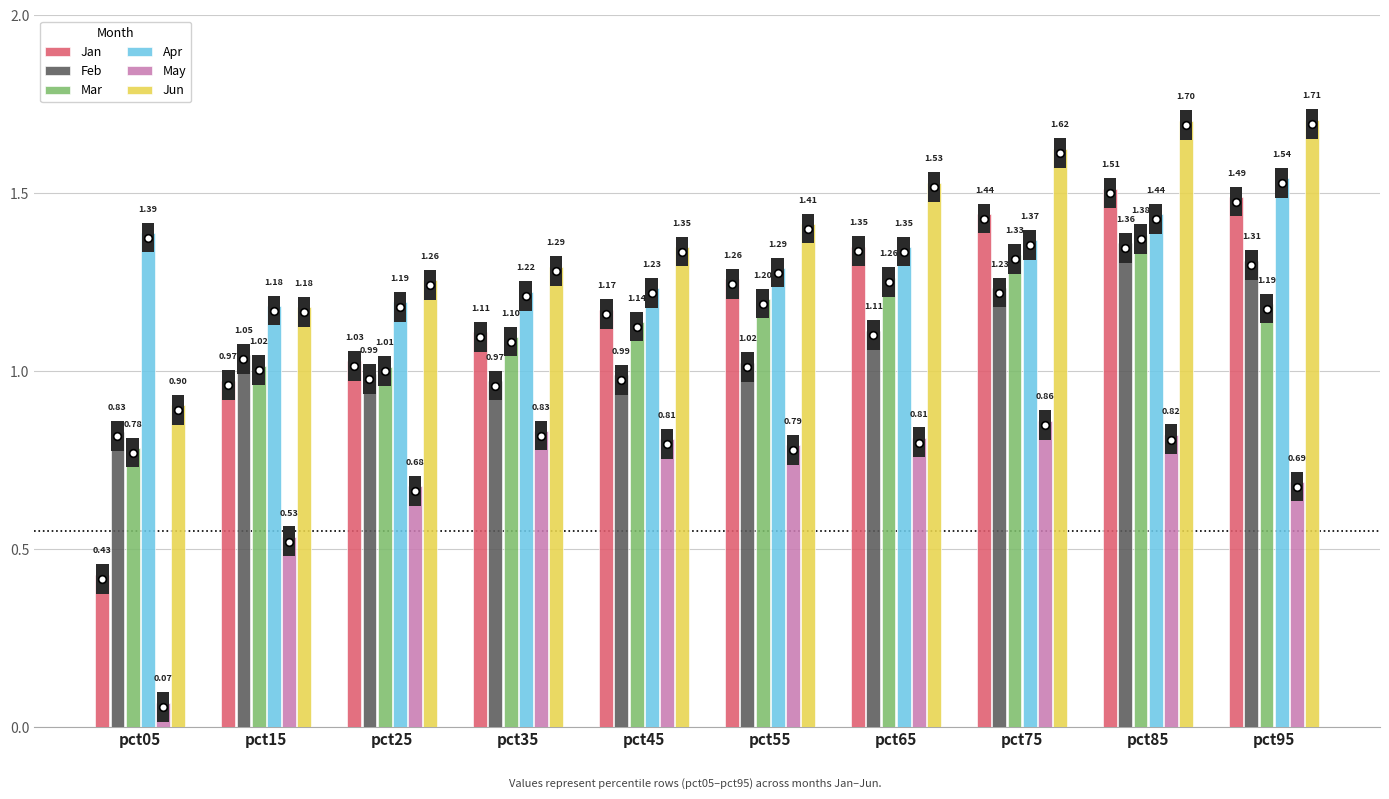

What is the average value of the Mar series?

1.1